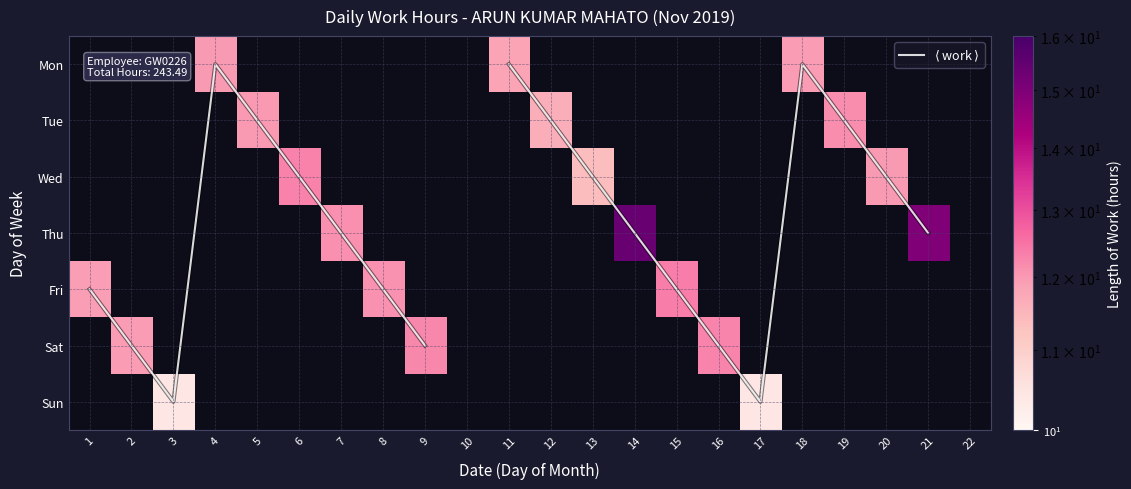

Which series has the largest range (max minus min)?

$\langle$ work $\rangle$